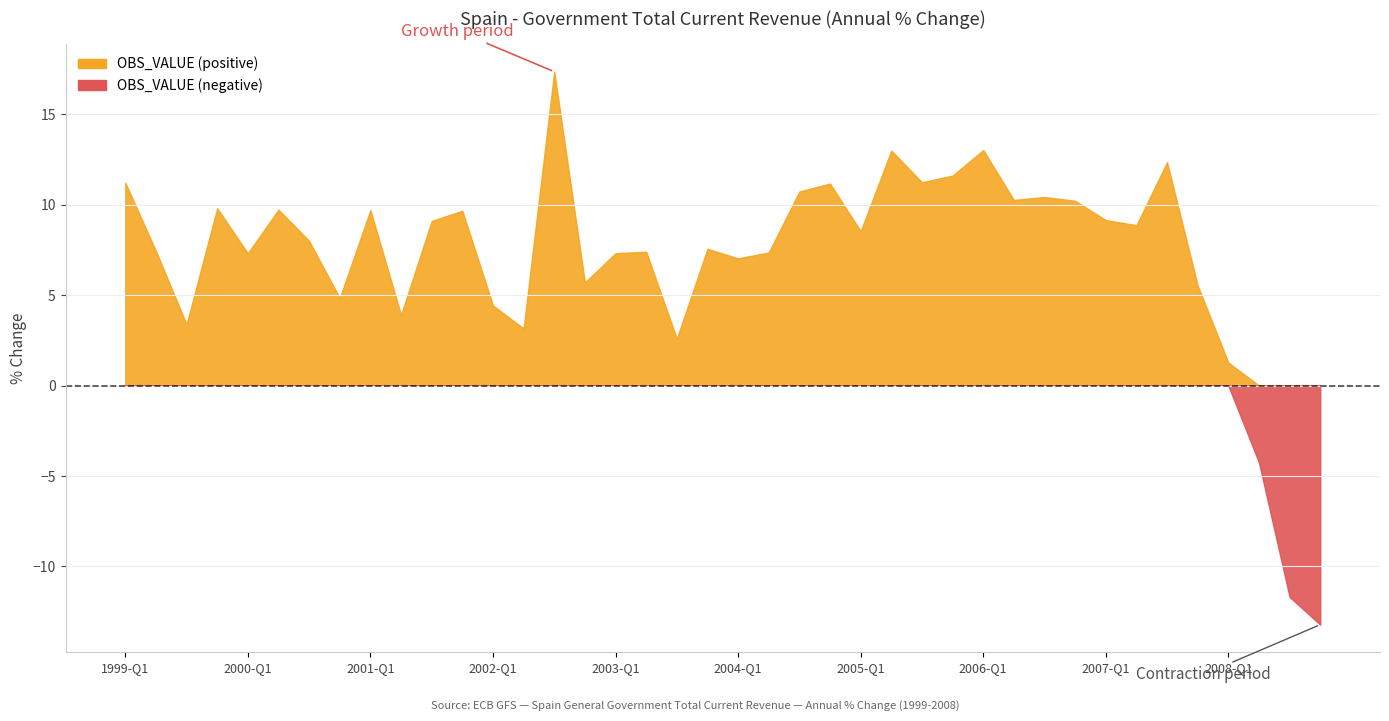

True or false: the data shows 9.8 at 1999-Q4.

True